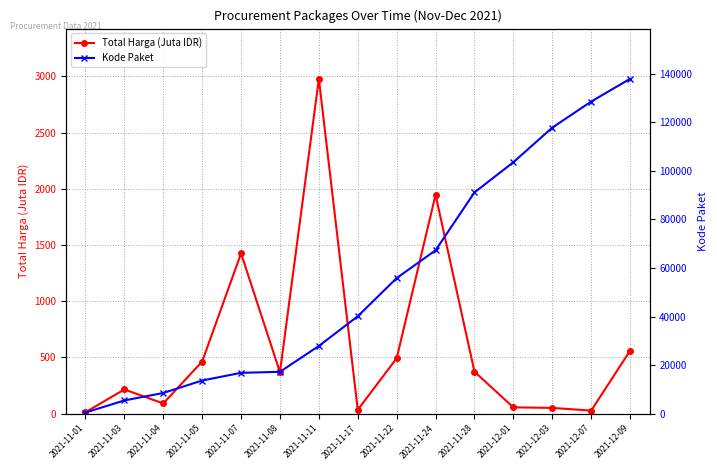

Reading left to right, extract all data points from this chart.

Total Harga (Juta IDR): 12.8	215.7	90.7	464.0	1425.9	368.6	2979.0	34.3	493.0	1947.3	373.4	56.2	51.6	27.4	560.0
Kode Paket: 464.0	5449.0	8530.0	13652.0	16823.0	17238.0	27891.0	40112.0	55826.0	67279.0	91101.0	103541.0	117783.0	128516.0	137876.0